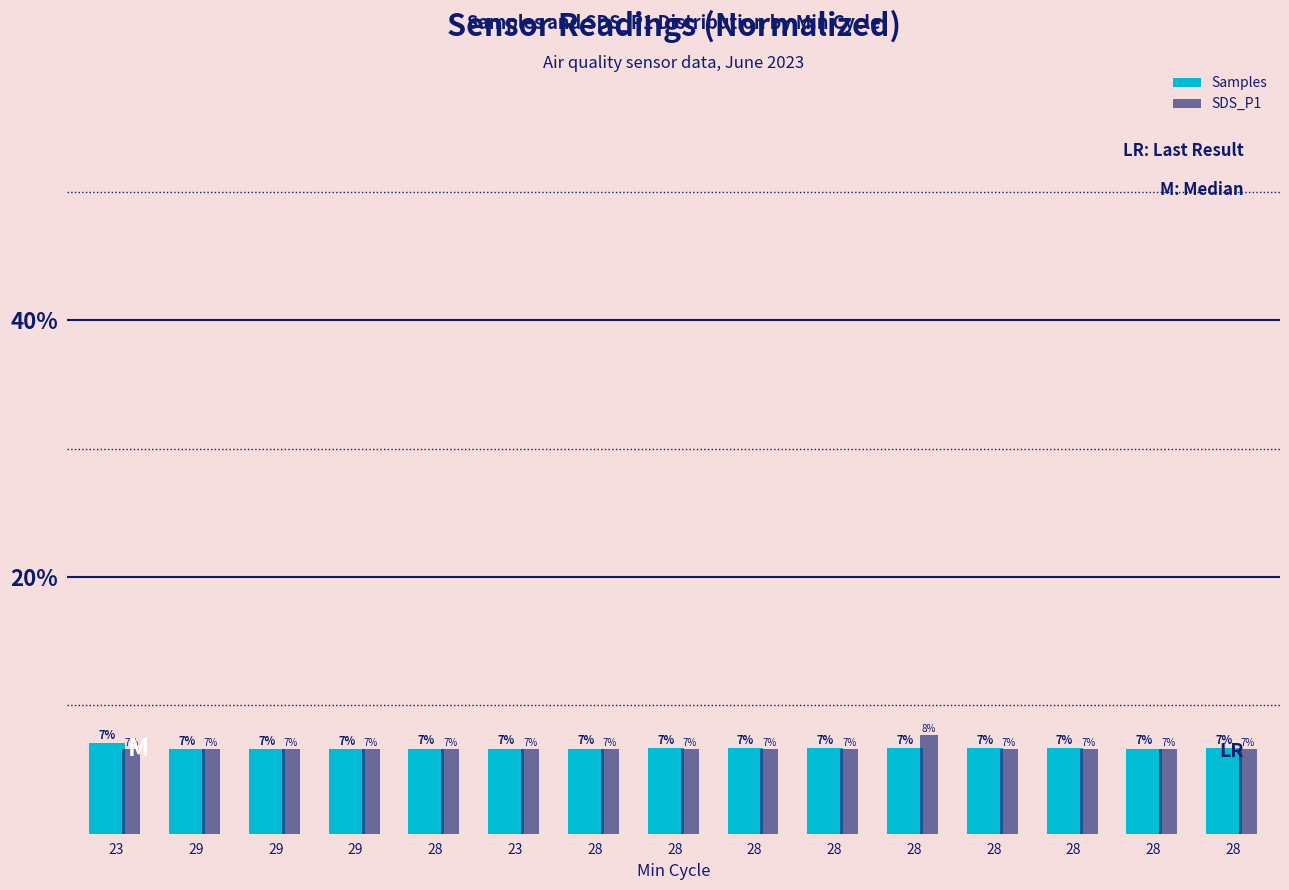

How many groups of bars are there?

15